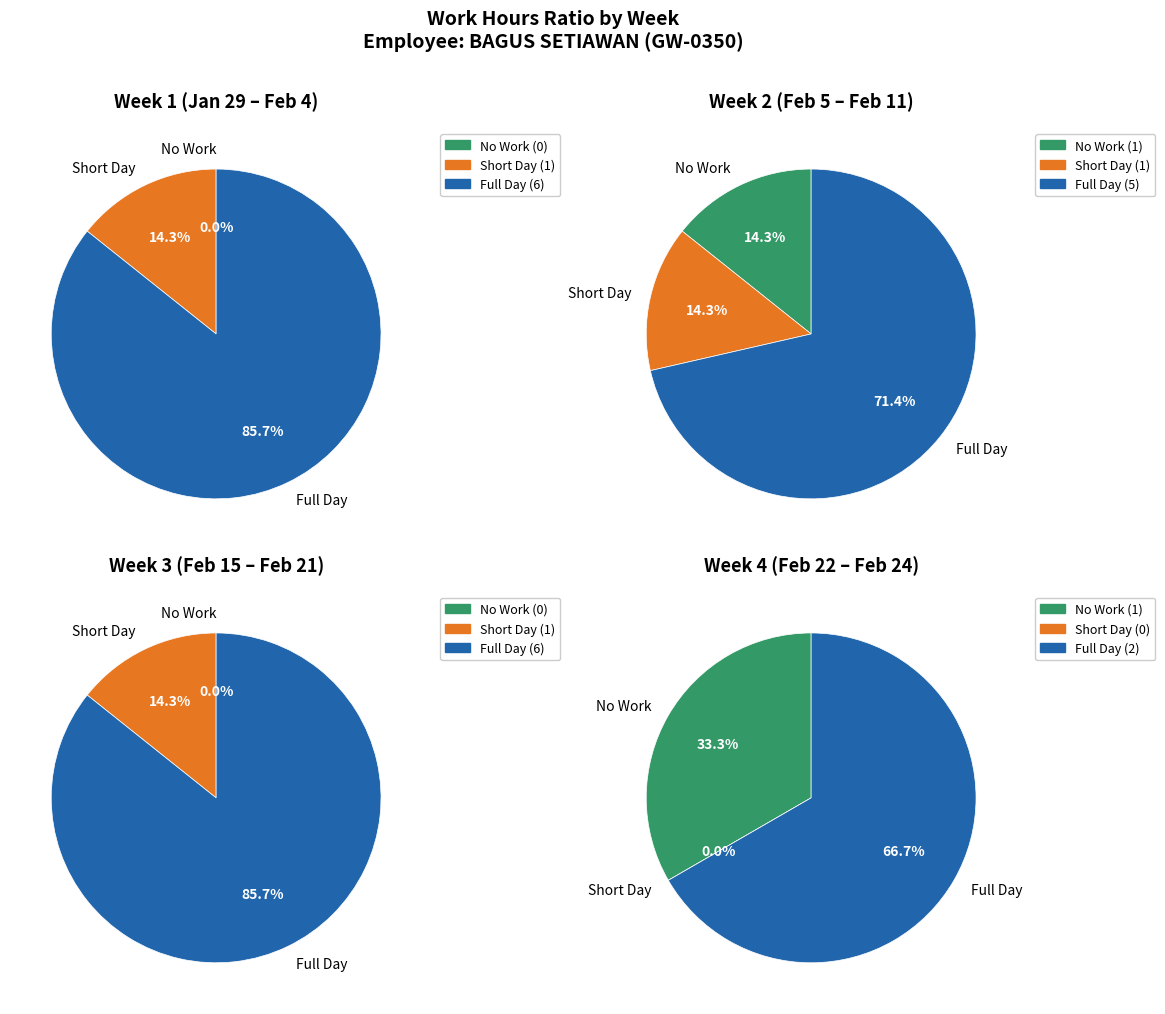

Does 16-Tue represent more than half of the total?

No